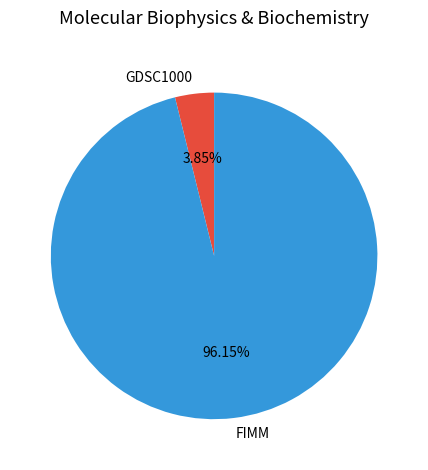

Which category has the smallest portion of the pie?

GDSC1000